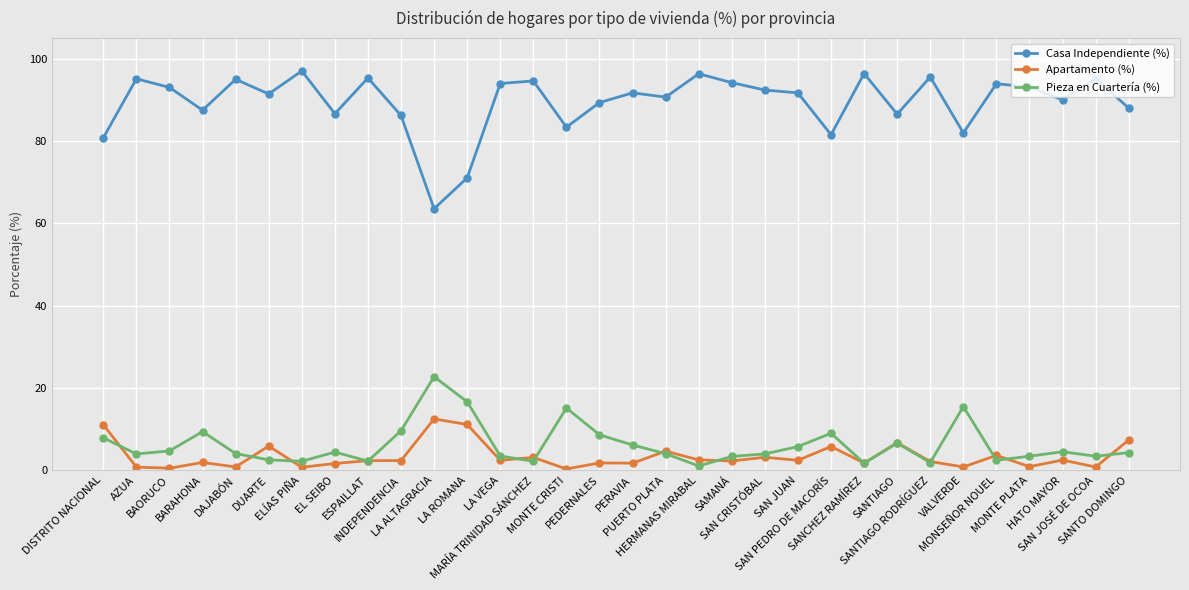

True or false: Casa Independiente (%) and Pieza en Cuartería (%) intersect in this chart.

False